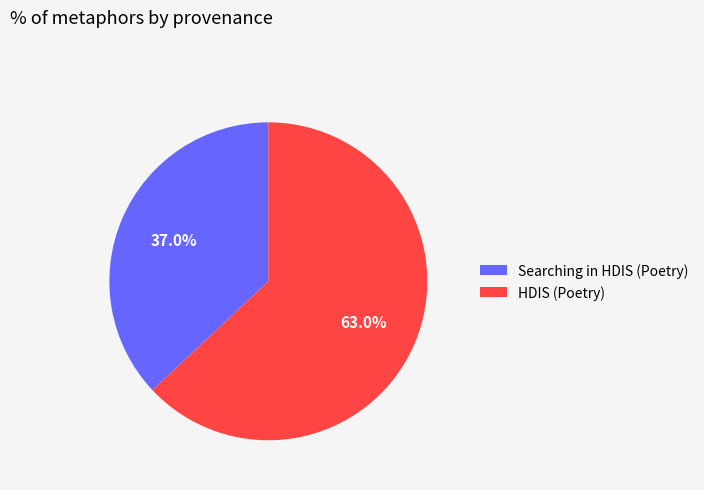

The HDIS (Poetry) slice represents 49% of the pie. True or false?

False